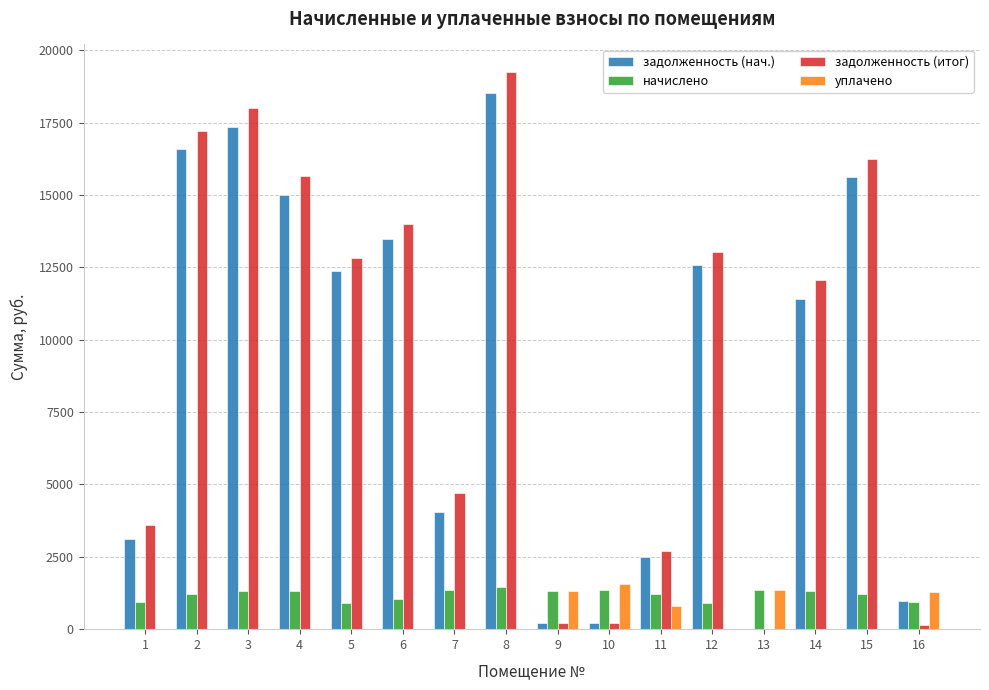

What is the sum of all задолженность (нач.) values?

144002.9